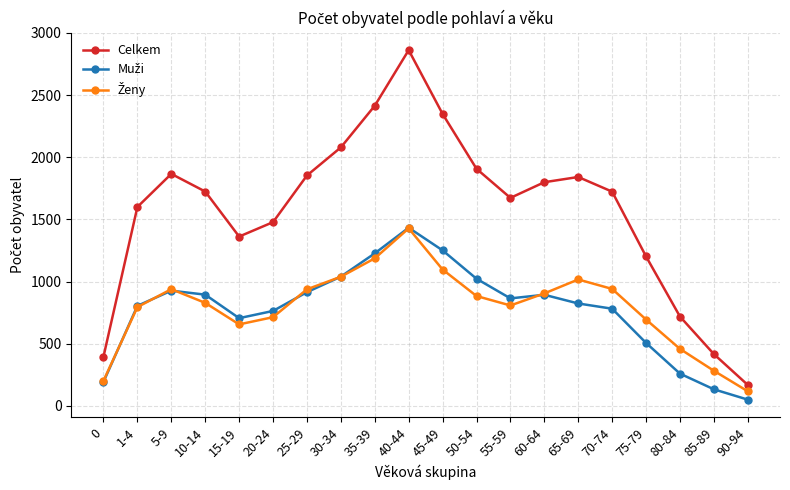

How many lines are shown in the chart?

3